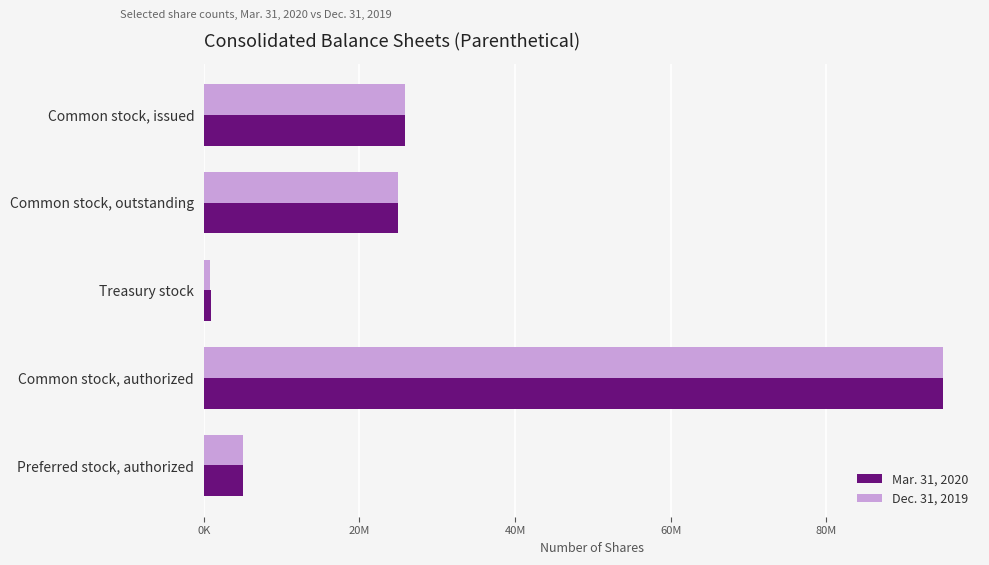

What is the sum of all Dec. 31, 2019 values?

151604000